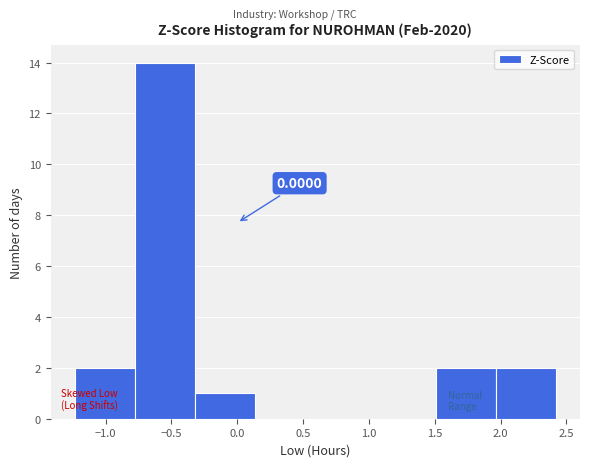

Over which range of the x-axis is the bar tallest?

-0.80 to -0.30